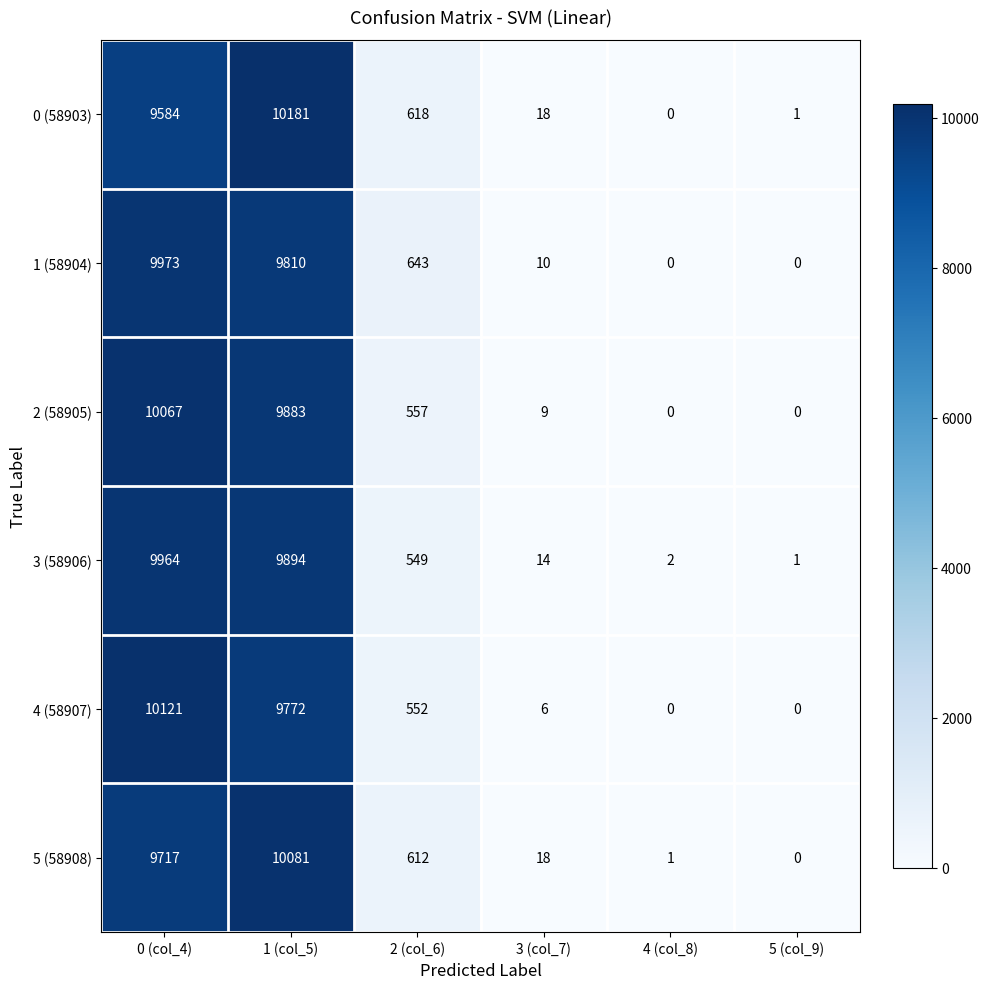

Where is 3 (58906) nearest to the value 4982?

2 (col_6)